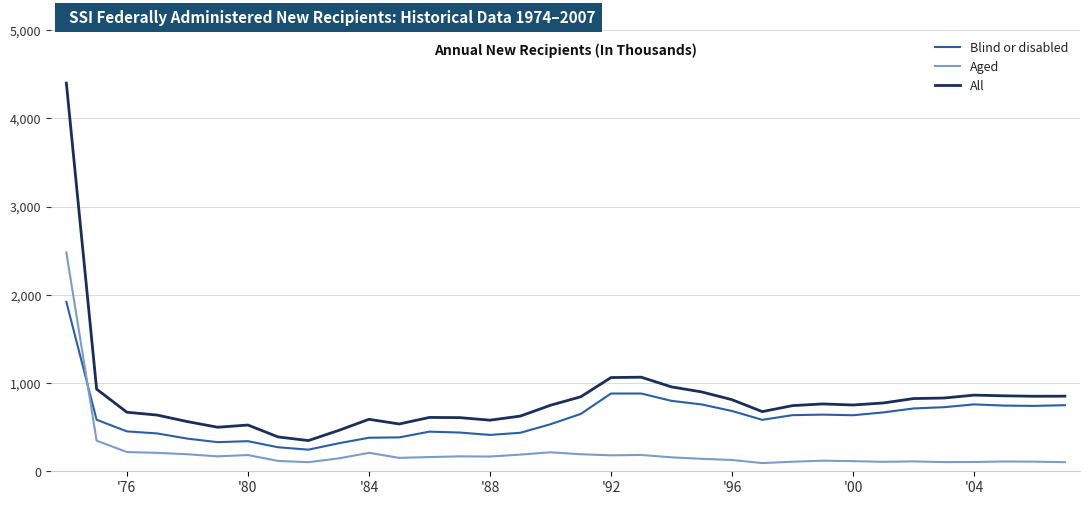

List the series in order of their peak value, highest first.

All, Aged, Blind or disabled